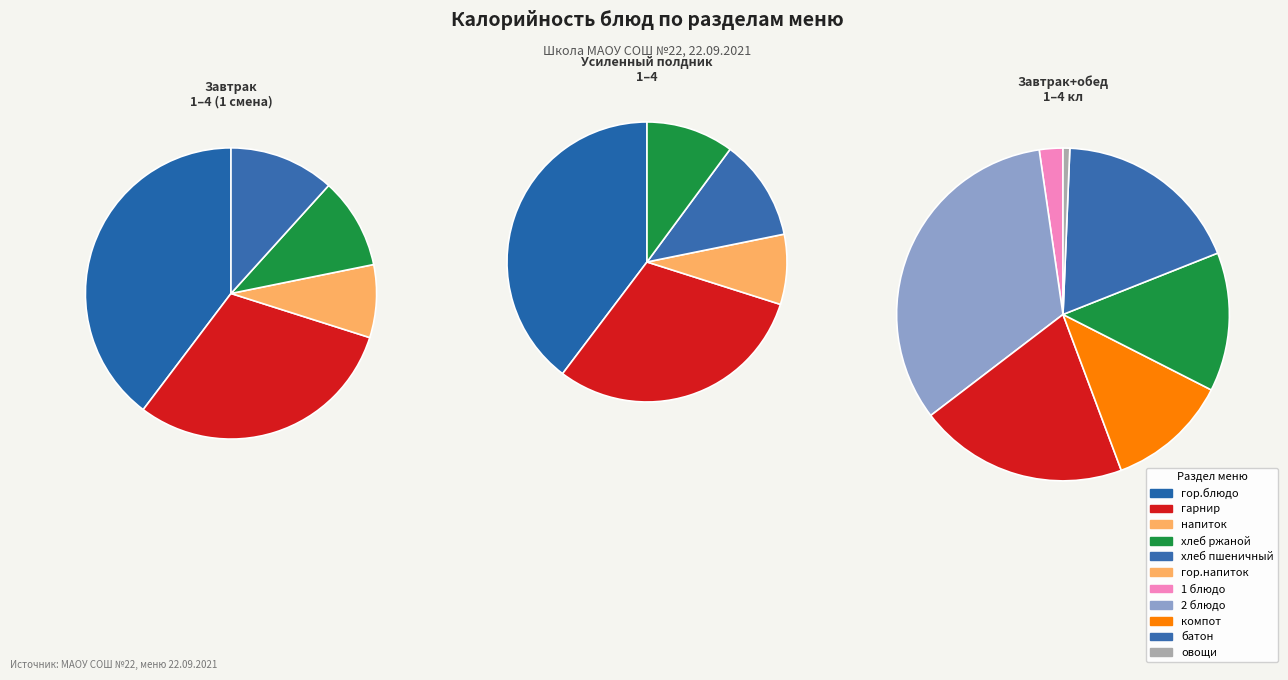

Count the number of slices in the pie.

8